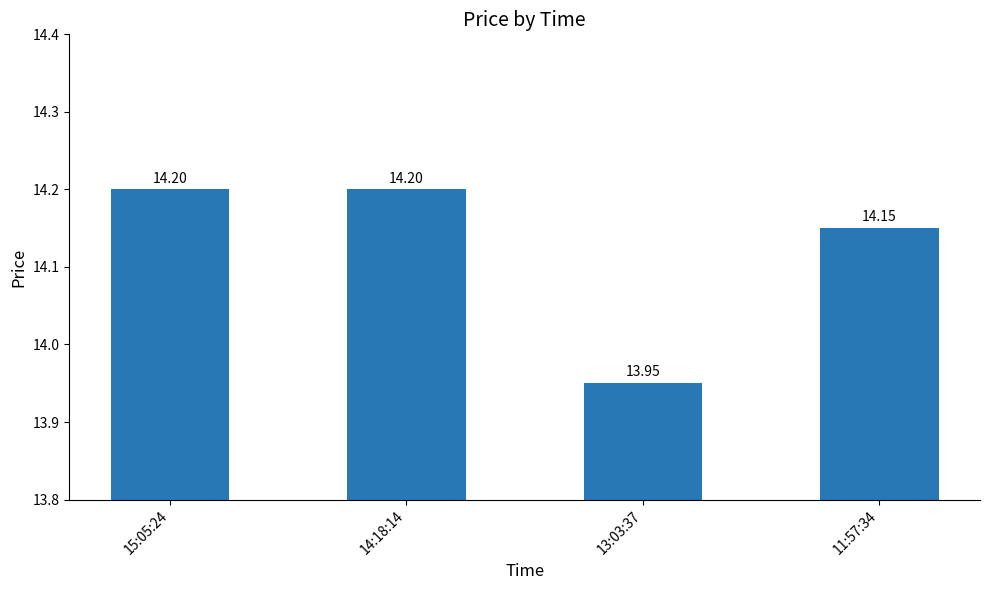

Which has a higher value, 15:05:24 or 11:57:34?

15:05:24